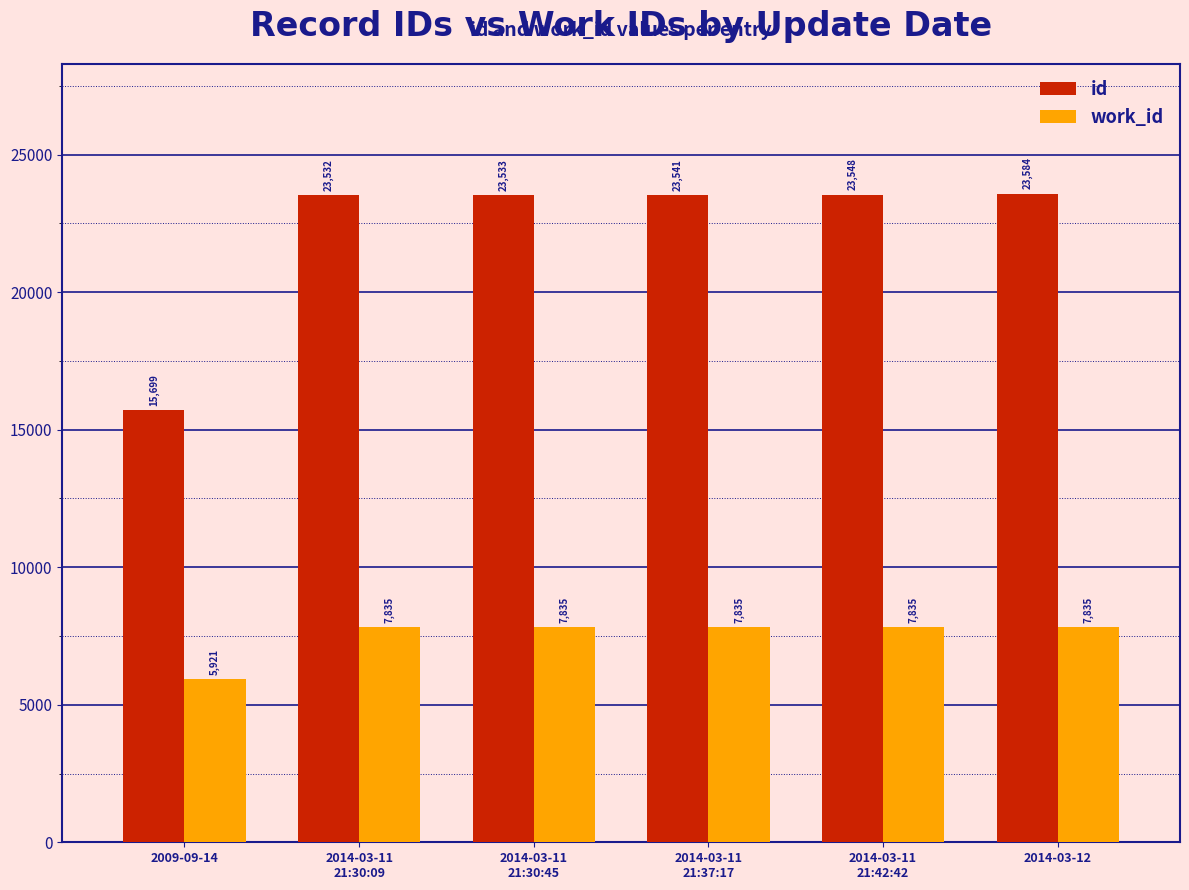

What is the total value across all series at 2014-03-12?

31419